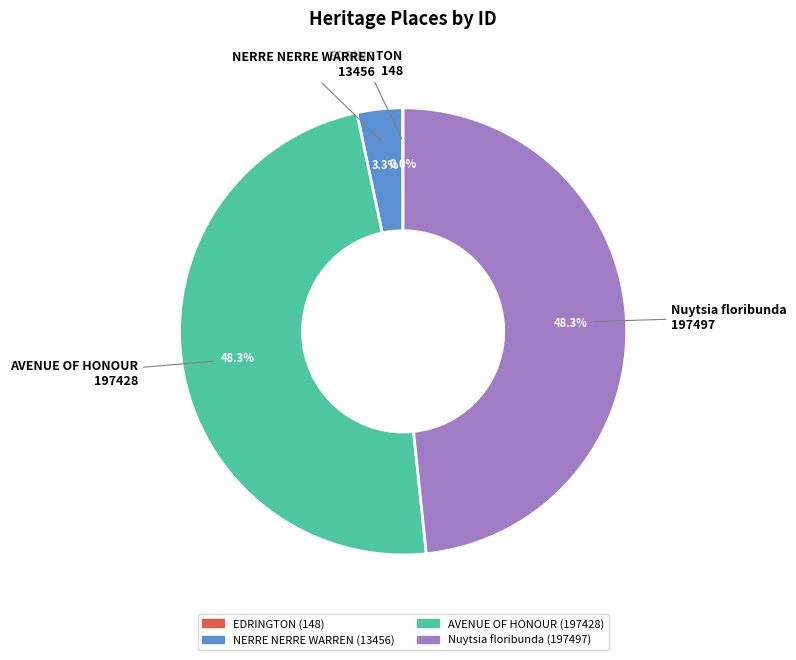

To the nearest percent, what is the combined percentage of NERRE NERRE WARREN and AVENUE OF HONOUR?

52%